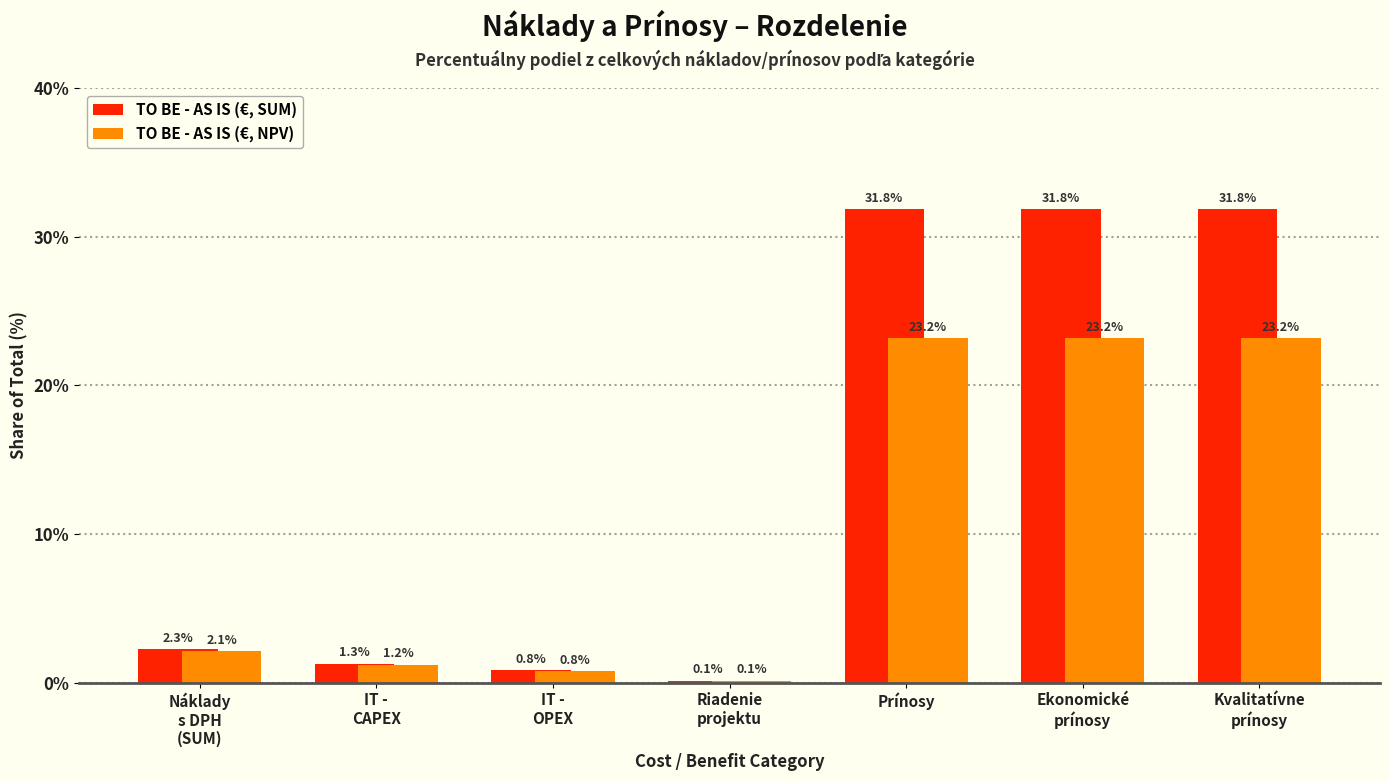

Reading right to left, list all the values displayed in this chart.

TO BE - AS IS (€, SUM): 31.8	31.8	31.8	0.1	0.8	1.3	2.3
TO BE - AS IS (€, NPV): 23.2	23.2	23.2	0.1	0.8	1.2	2.1